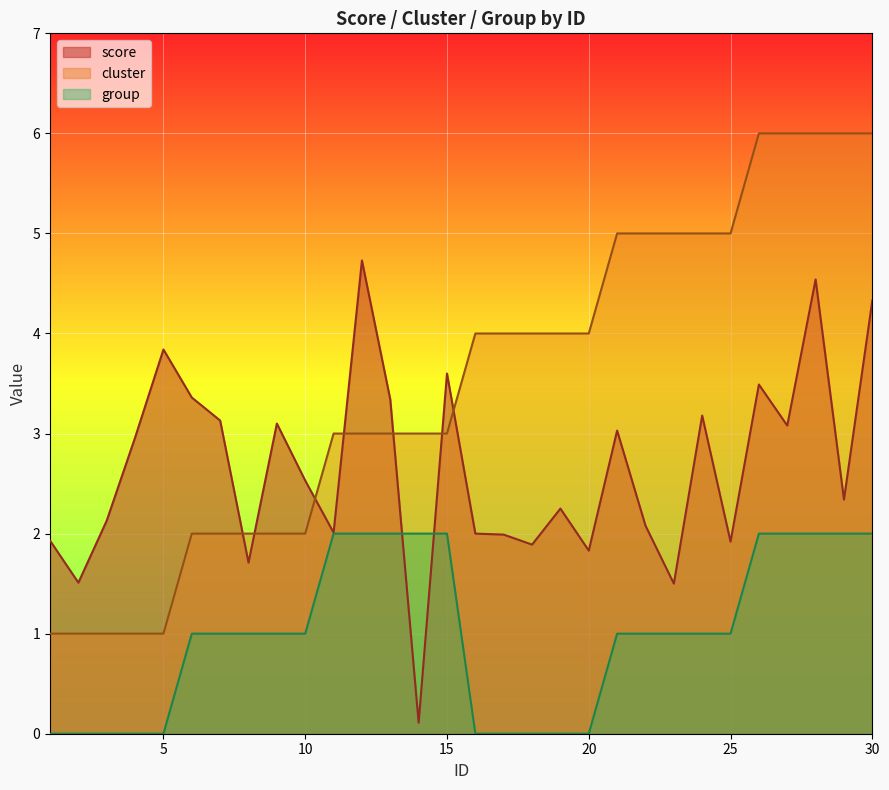

List the series in order of their overall mean, lowest first.

group, score, cluster